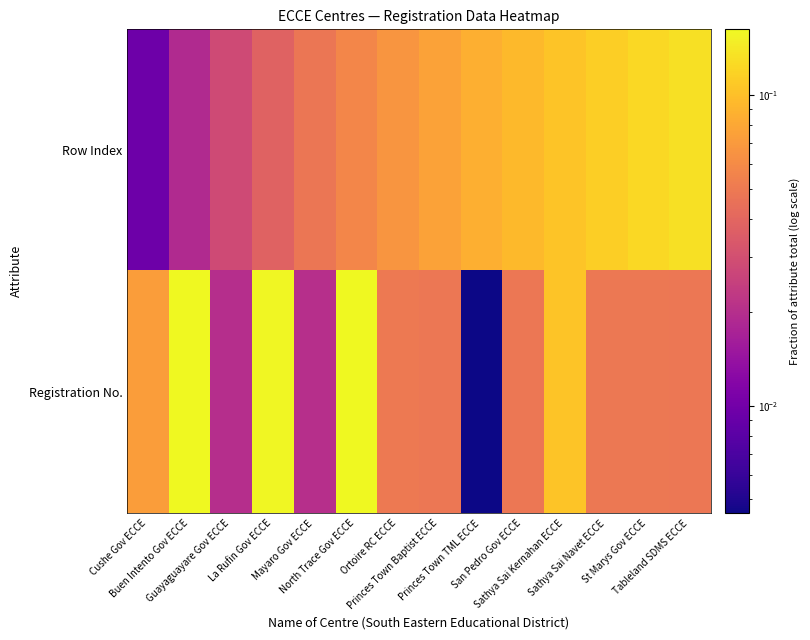

At how many categories does at least one series exceed 0?

14